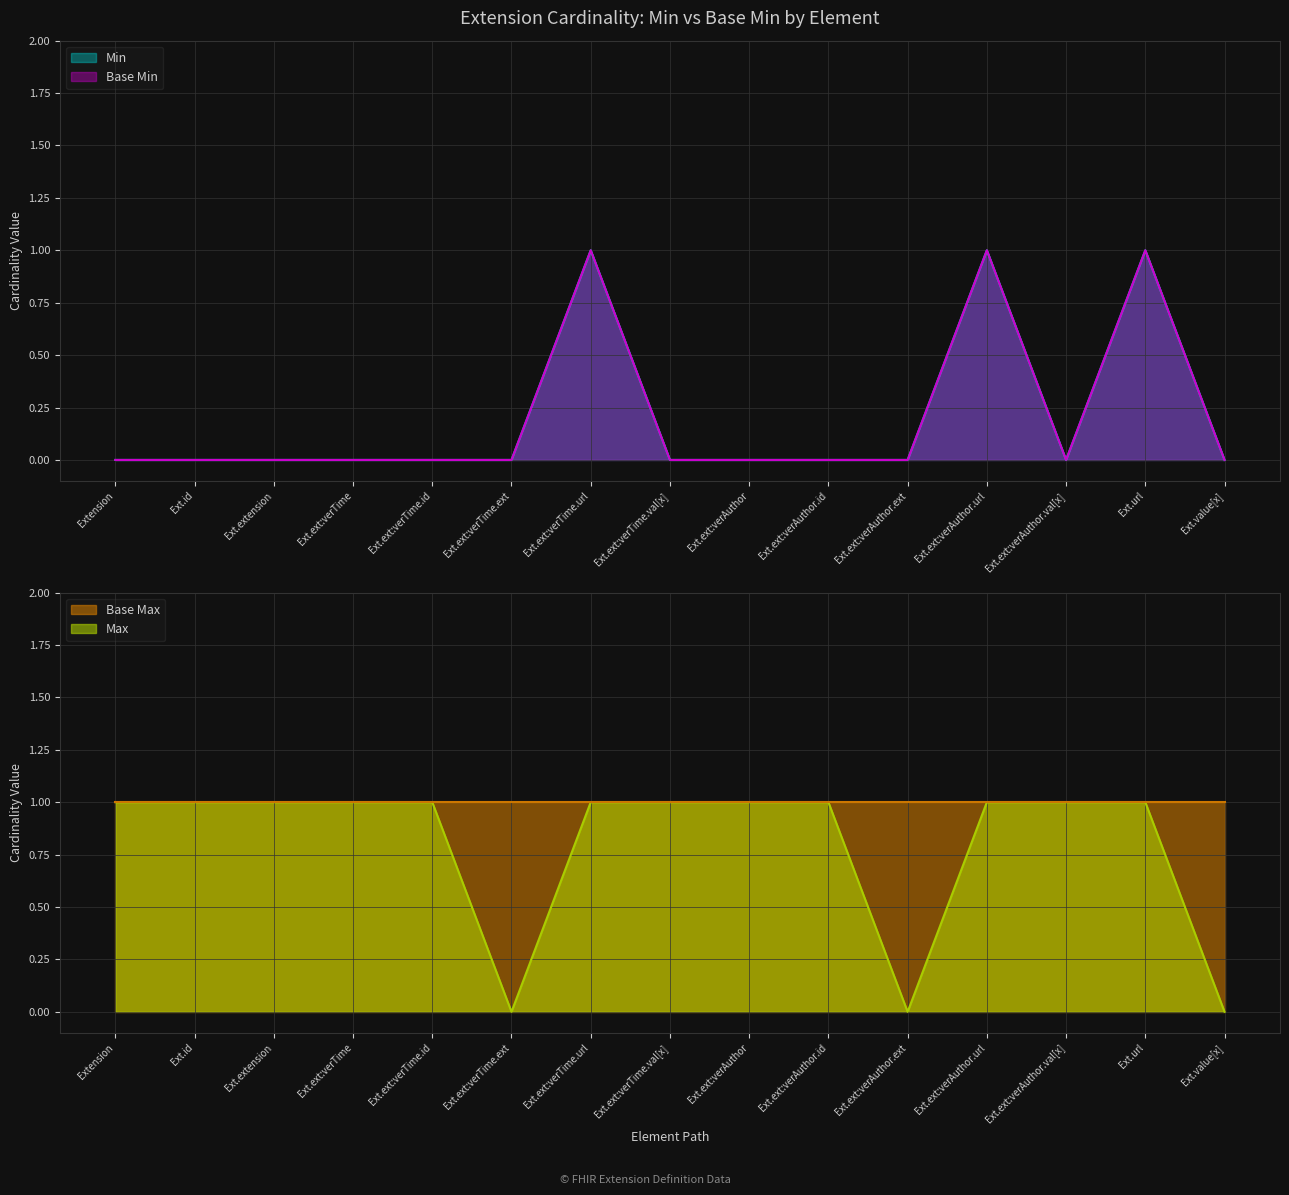

At Ext.url, list the series in order from smallest to largest.

Min, Base Min